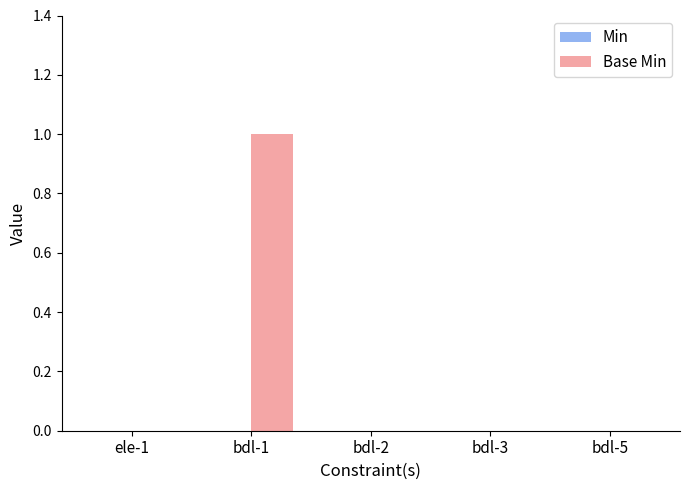

Reading right to left, list all the values displayed in this chart.

bdl-5=0	bdl-3=0	bdl-2=0	bdl-1=1	ele-1=0